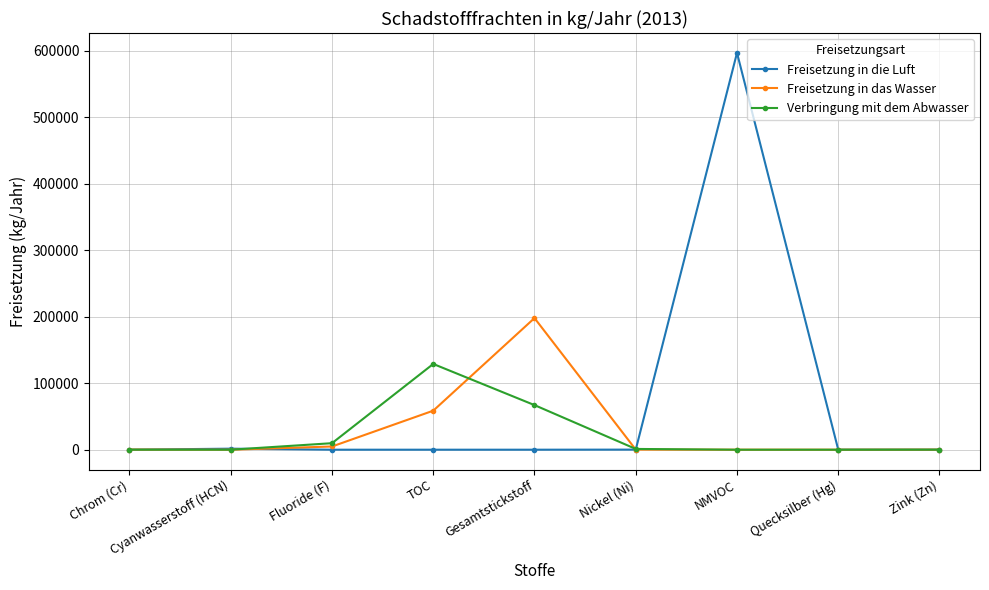

Which series has the largest range (max minus min)?

Freisetzung in die Luft